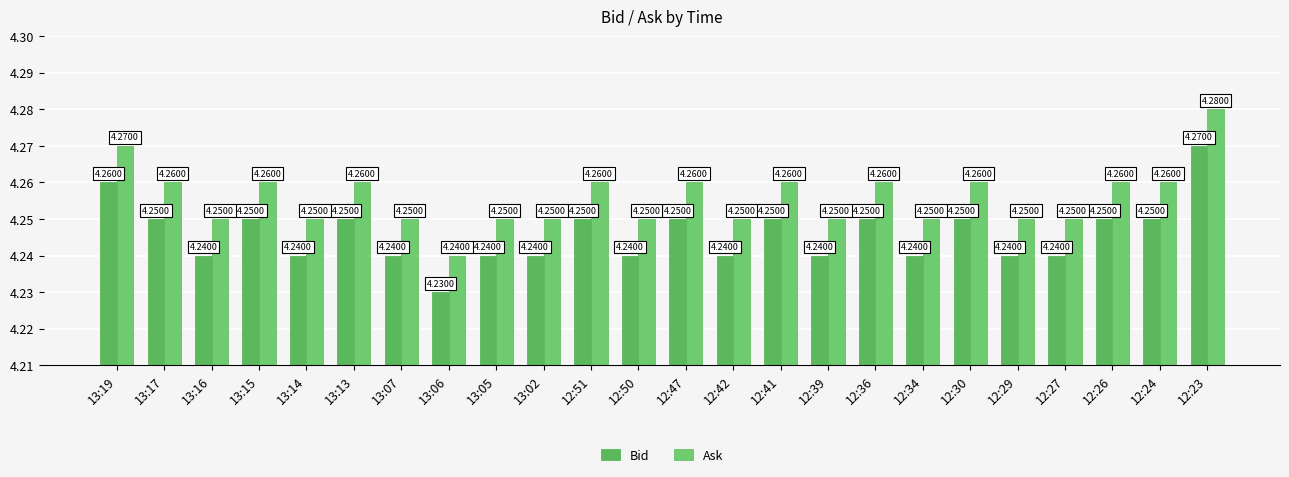

What is the label of the 14th bar from the right?

12:51